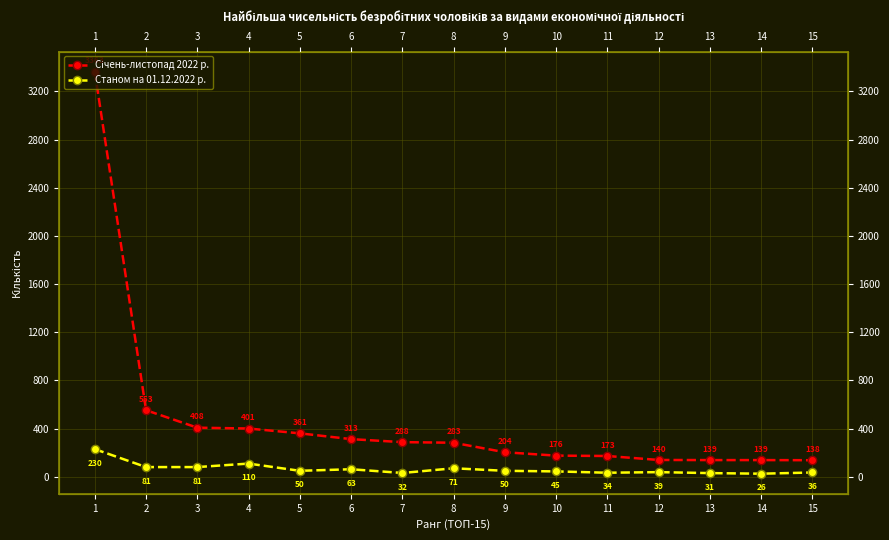

At how many categories does at least one series exceed 1324?

1